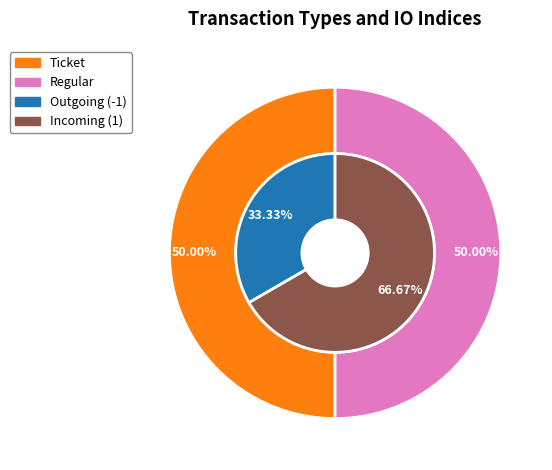

Is the sum of 0 and 1 greater than half?

Yes